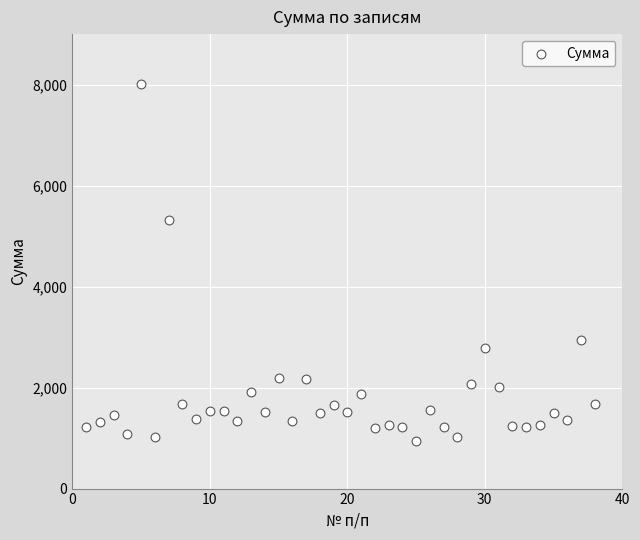

What Y value in the scatter plot is closest to 4477?

5316.2